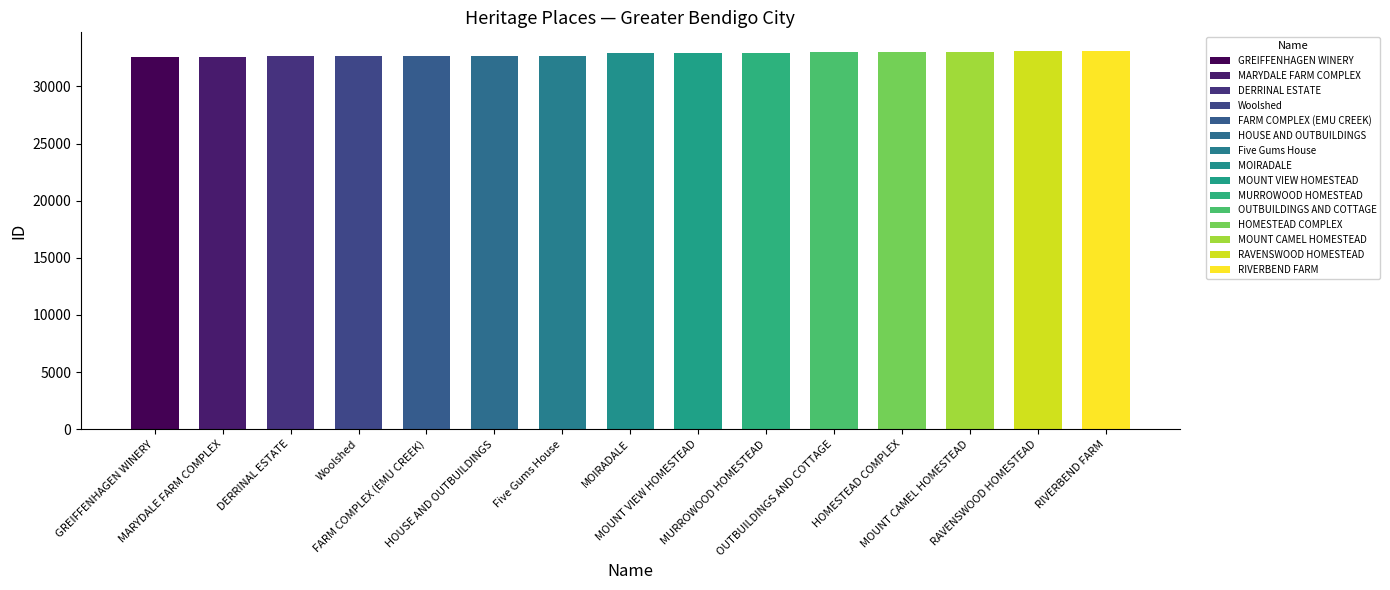

Where does the data first go above 32929?

MOUNT VIEW HOMESTEAD